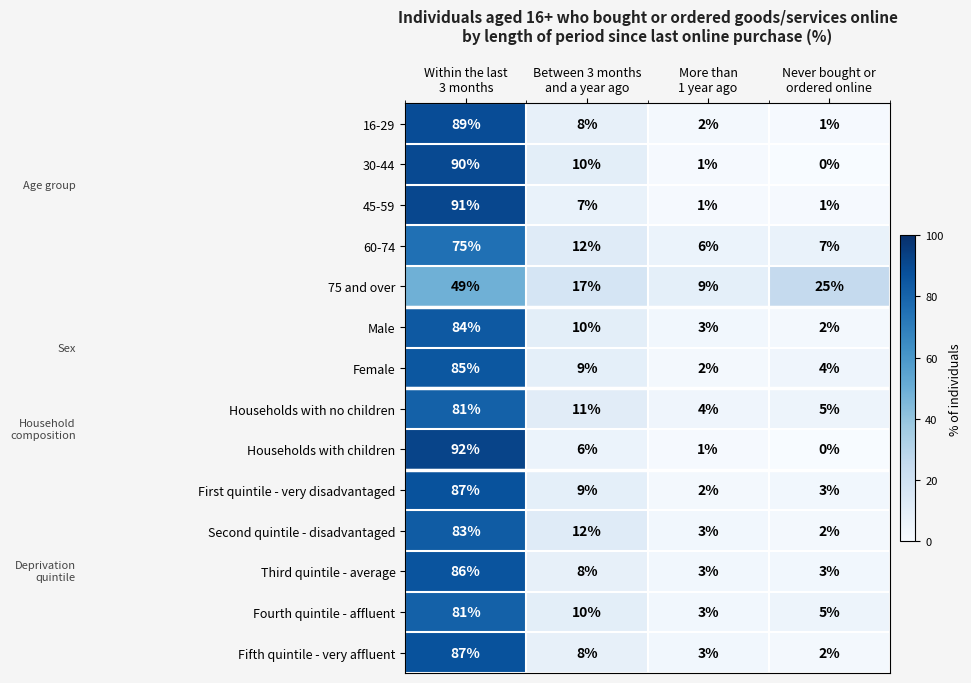

Which series has the widest spread of values?

Households with children